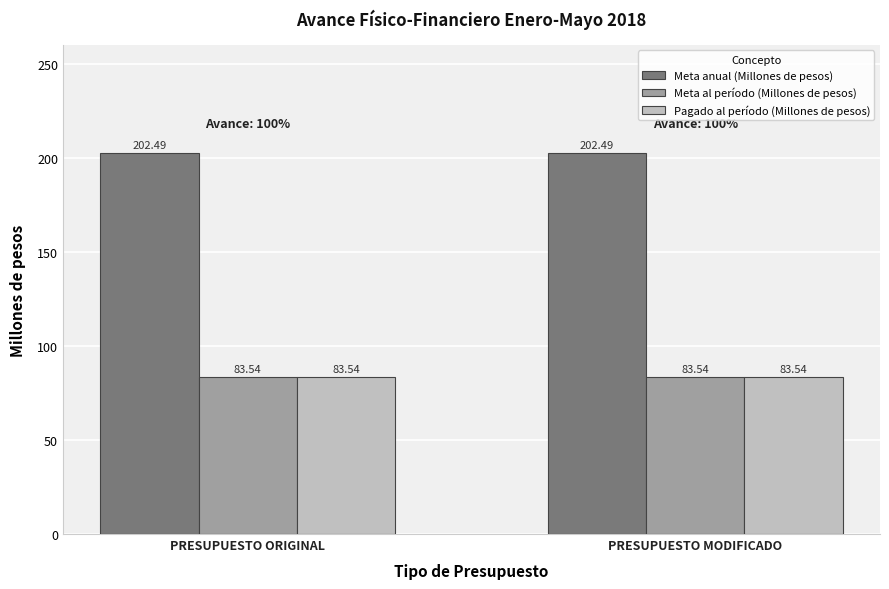

What is the label of the 2nd bar from the left?

PRESUPUESTO MODIFICADO